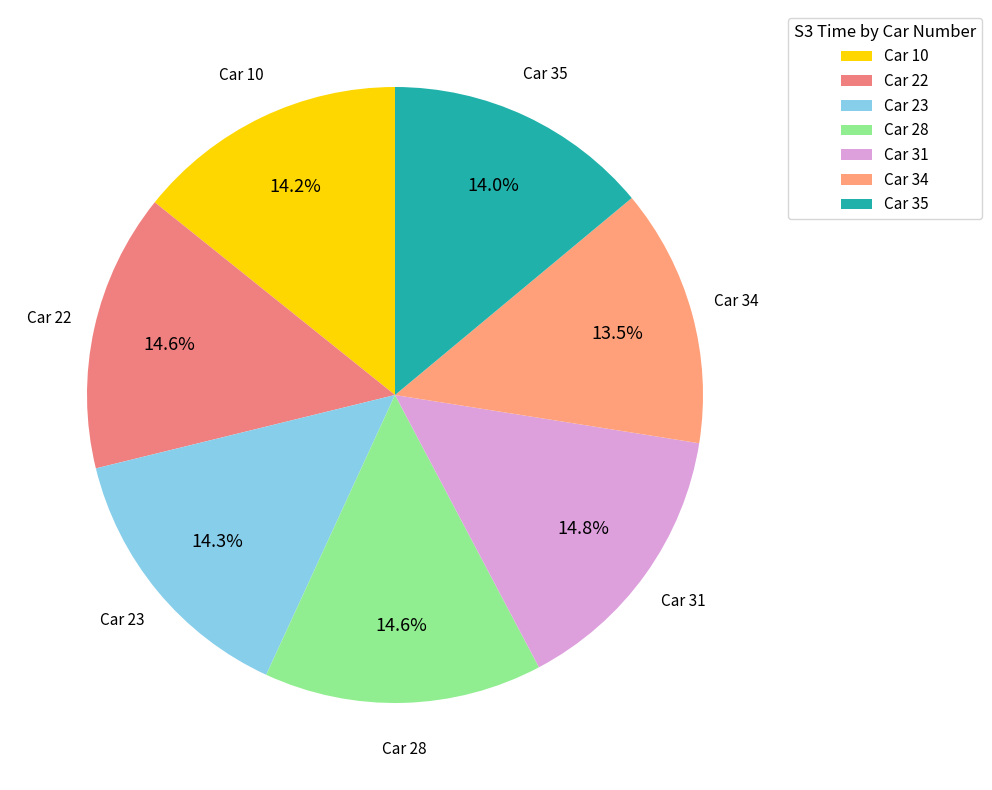

Do Car 28 and Car 10 together represent more than half of the pie?

No